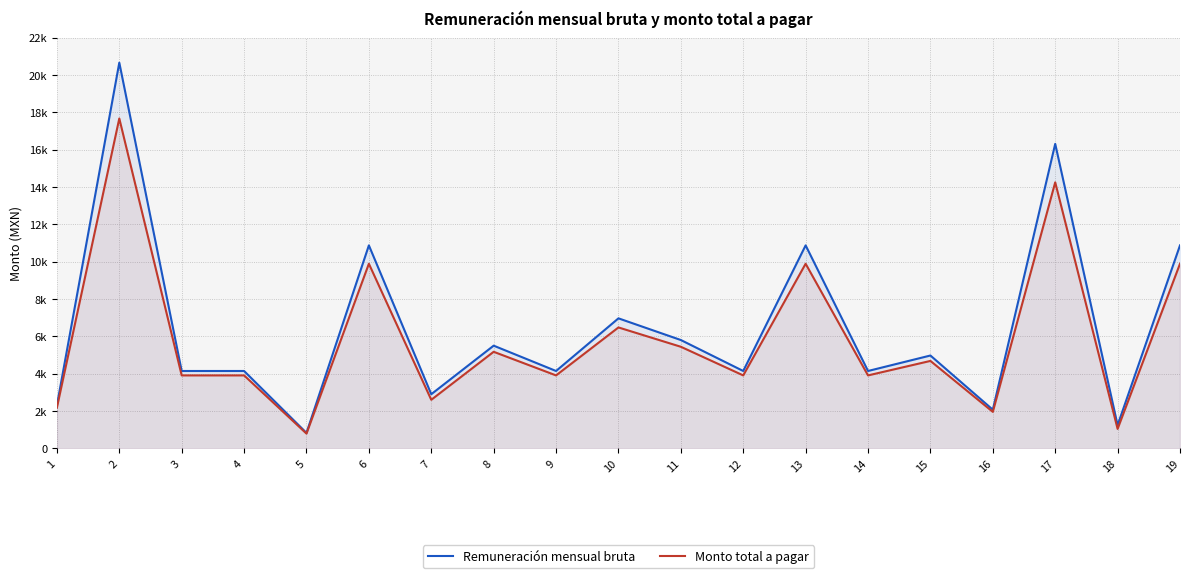

Which series has the largest total across all categories?

Remuneración mensual bruta